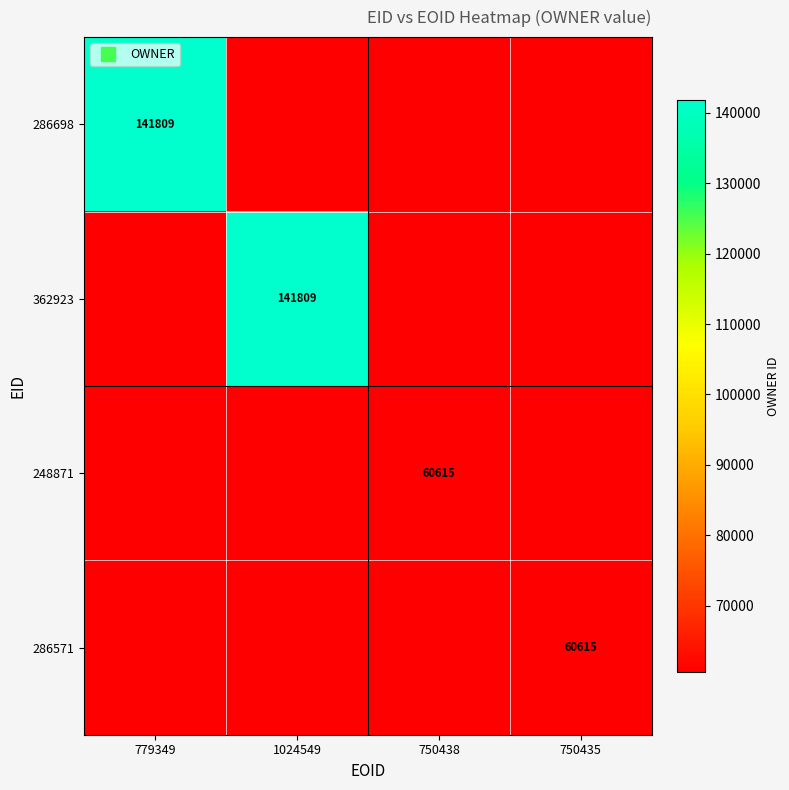

What is the maximum value for 248871?

60615